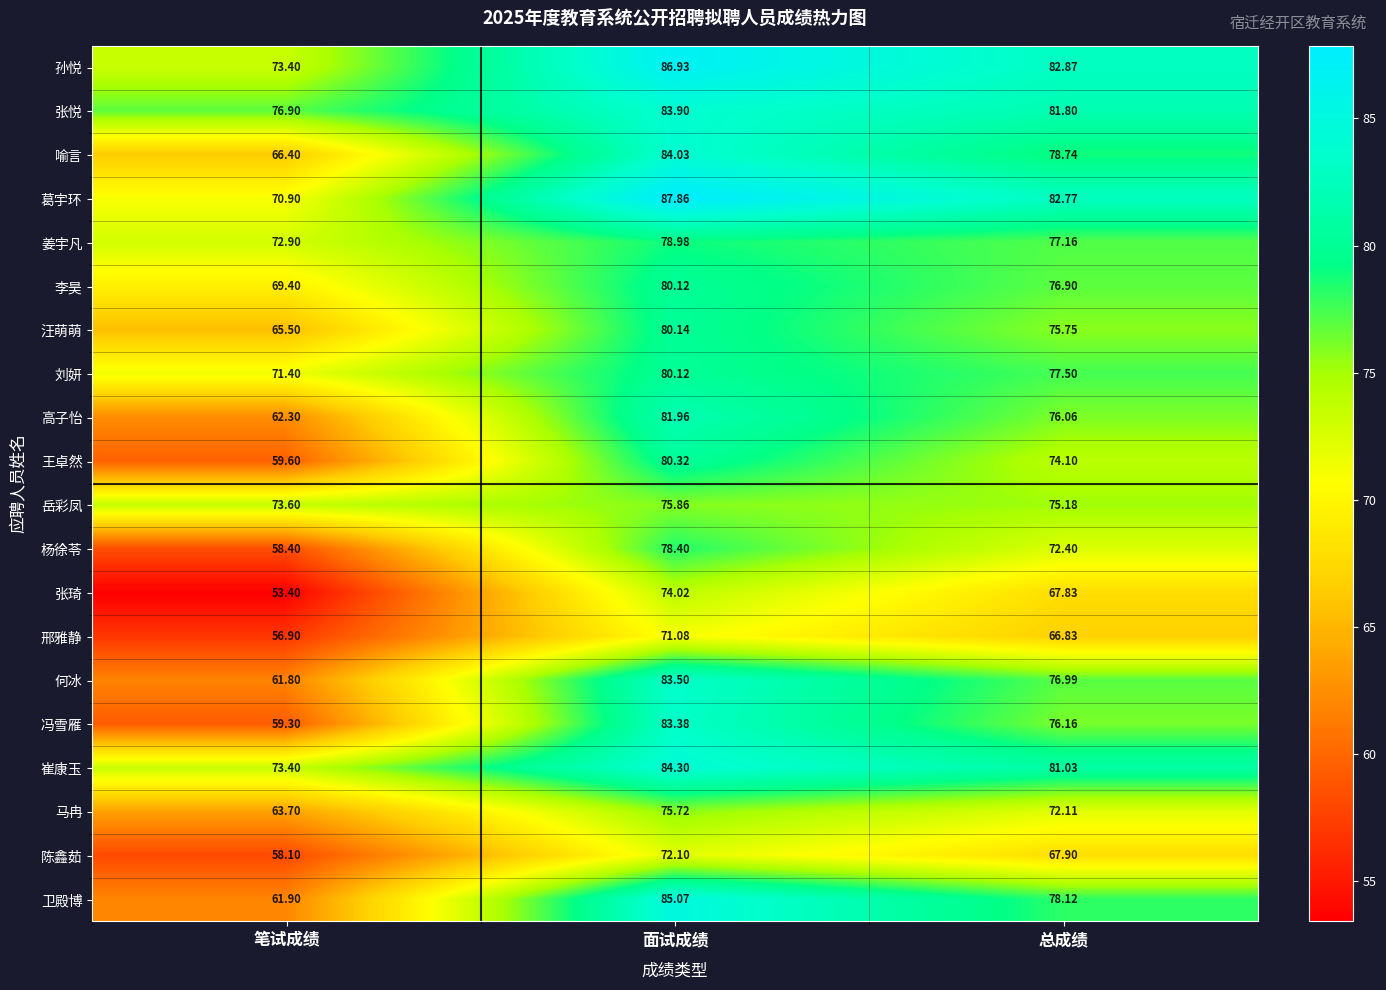

List the labels in order of 王卓然 value, smallest first.

笔试成绩, 总成绩, 面试成绩